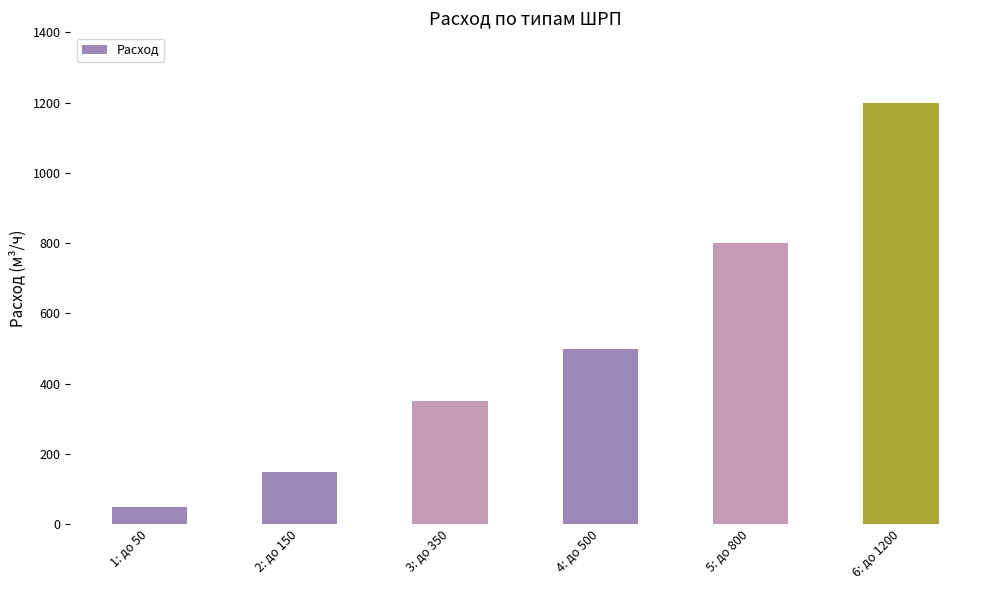

What is the sum of all values?

3050